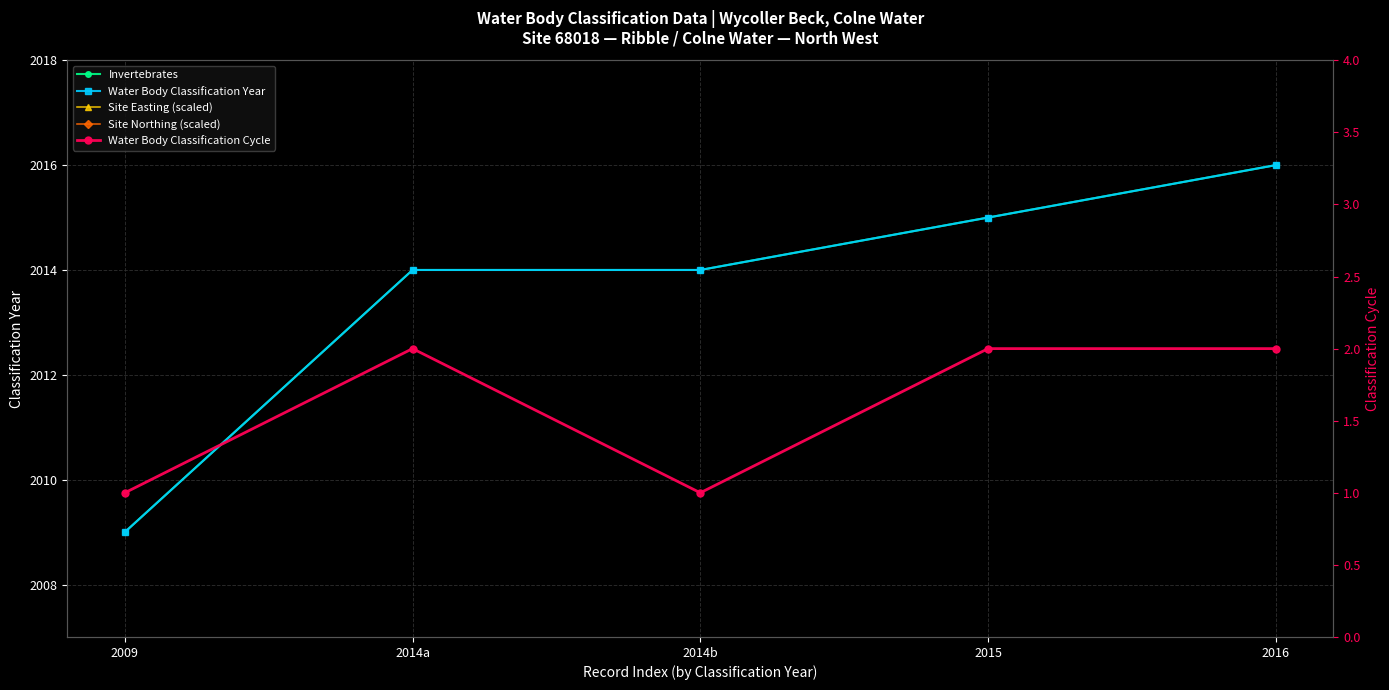

True or false: Water Body Classification Cycle and Site Northing (scaled) cross at least once.

False